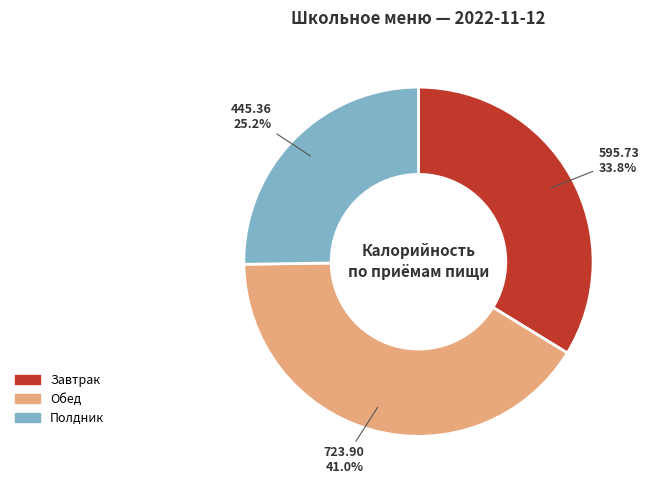

Does Полдник account for over 50% of the chart?

No